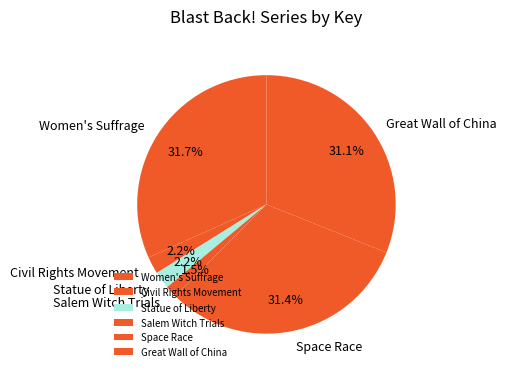

Between Space Race and Civil Rights Movement, which is larger?

Space Race